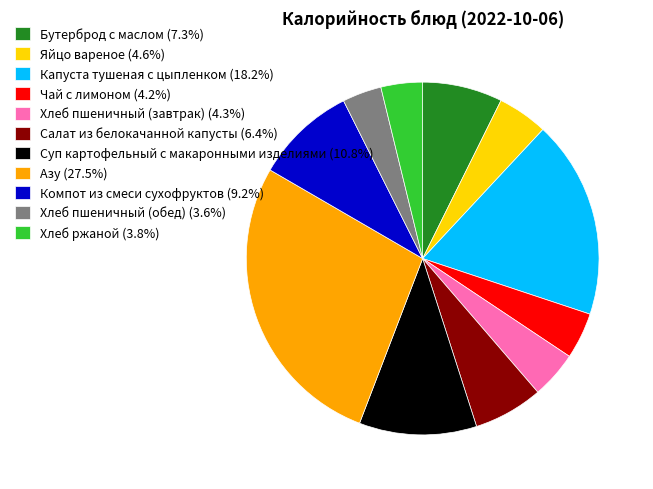

Count the number of slices in the pie.

11